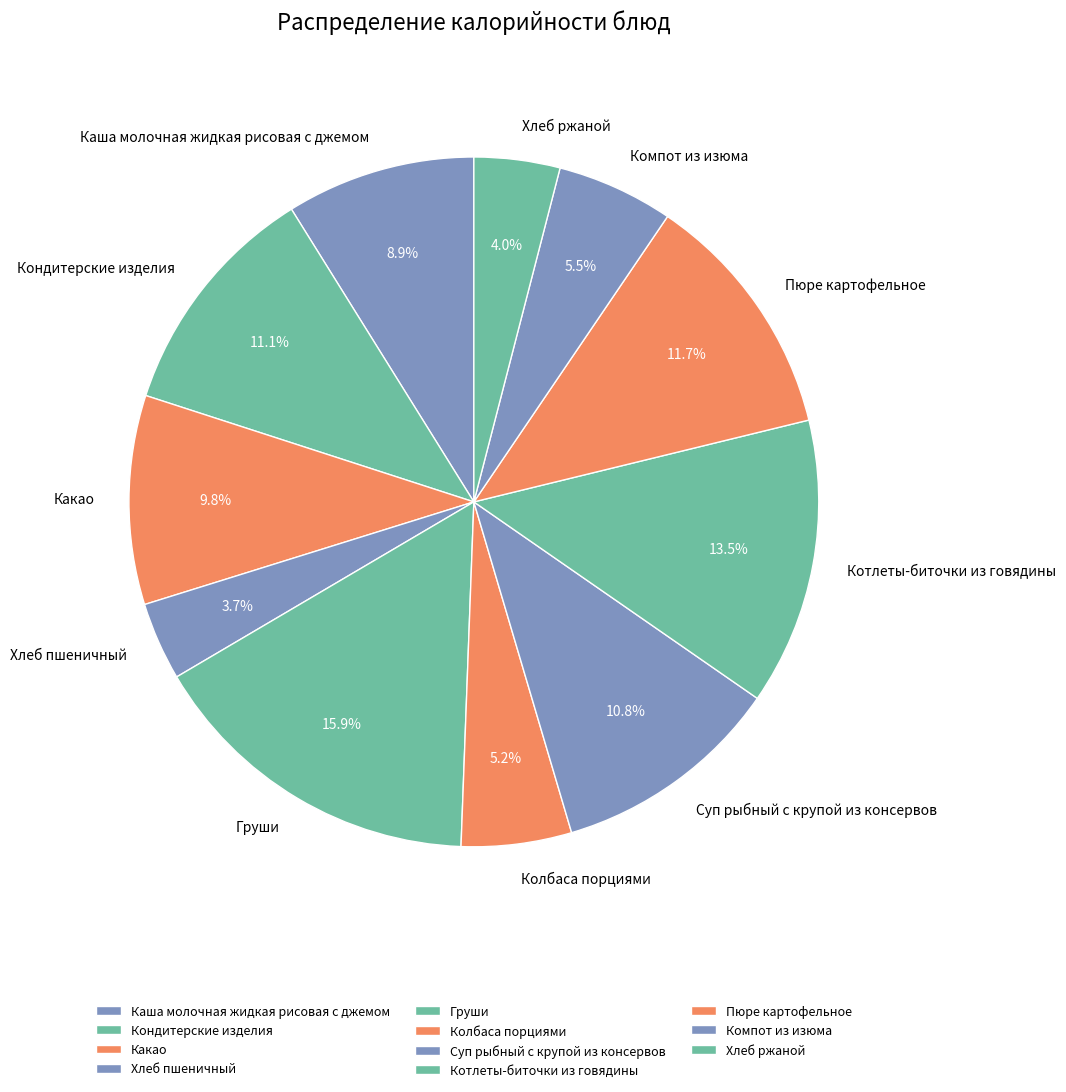

To the nearest percent, what is the combined percentage of Кондитерские изделия and Компот из изюма?

17%